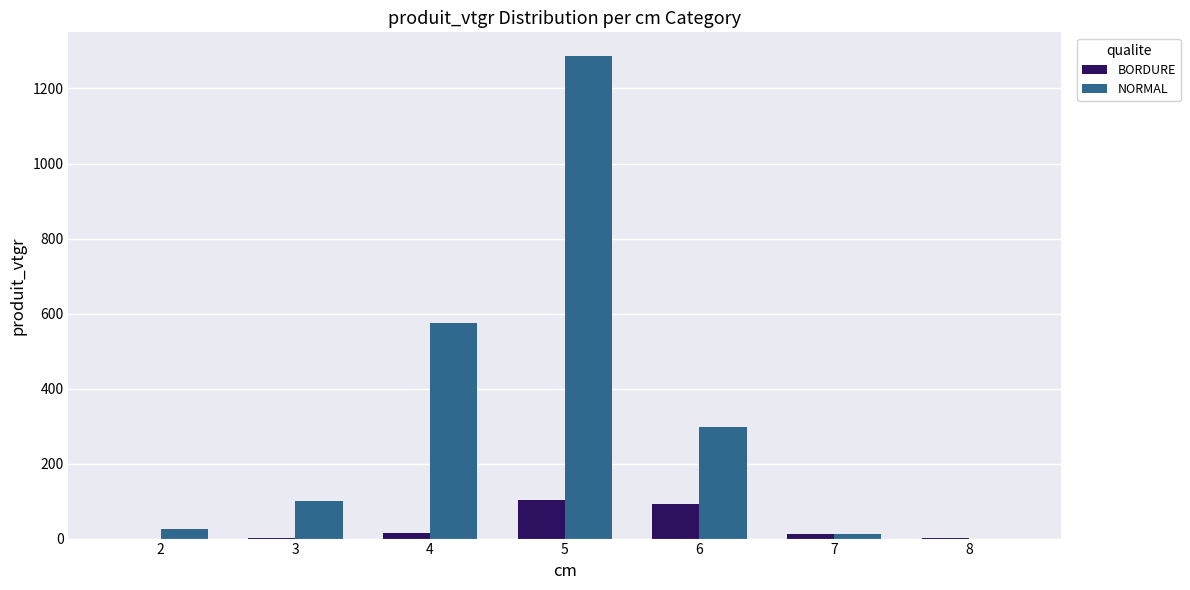

What is the maximum value shown in the chart?

1285.4